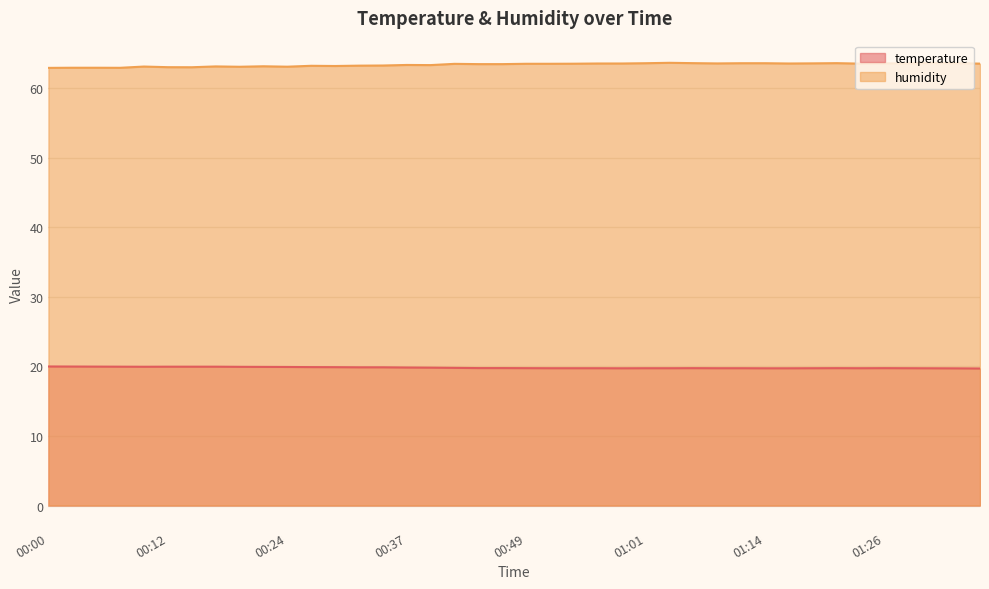

What is the label of the 31st point from the left?

01:14